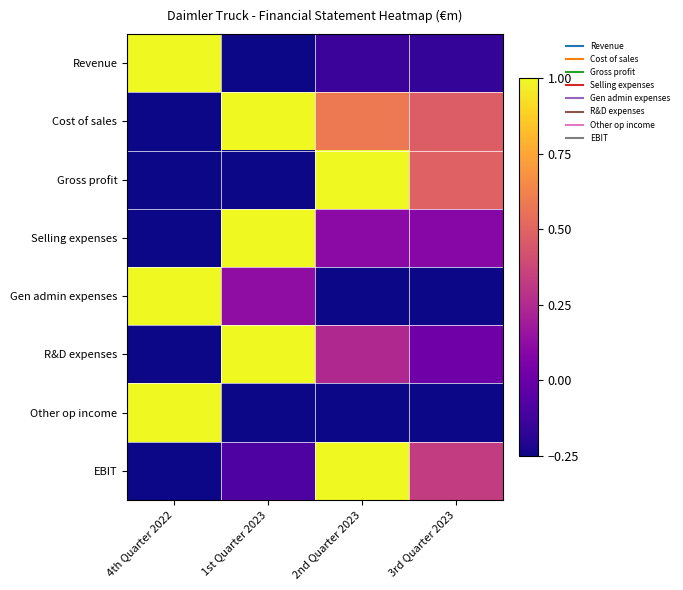

Which series has the widest spread of values?

Revenue